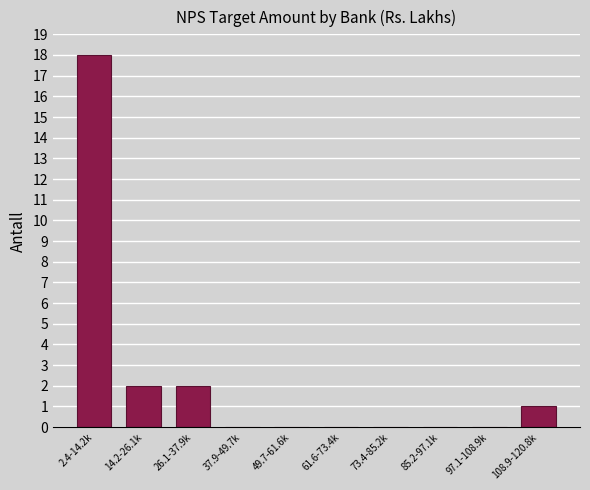

Reading right to left, transcribe all the data shown in this chart.

108.9-120.8k=1	97.1-108.9k=0	85.2-97.1k=0	73.4-85.2k=0	61.6-73.4k=0	49.7-61.6k=0	37.9-49.7k=0	26.1-37.9k=2	14.2-26.1k=2	2.4-14.2k=18